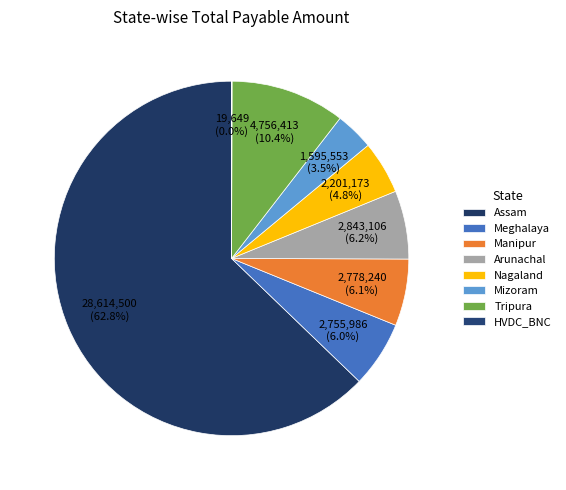

To the nearest percent, what percentage of the pie is Arunachal?

6%